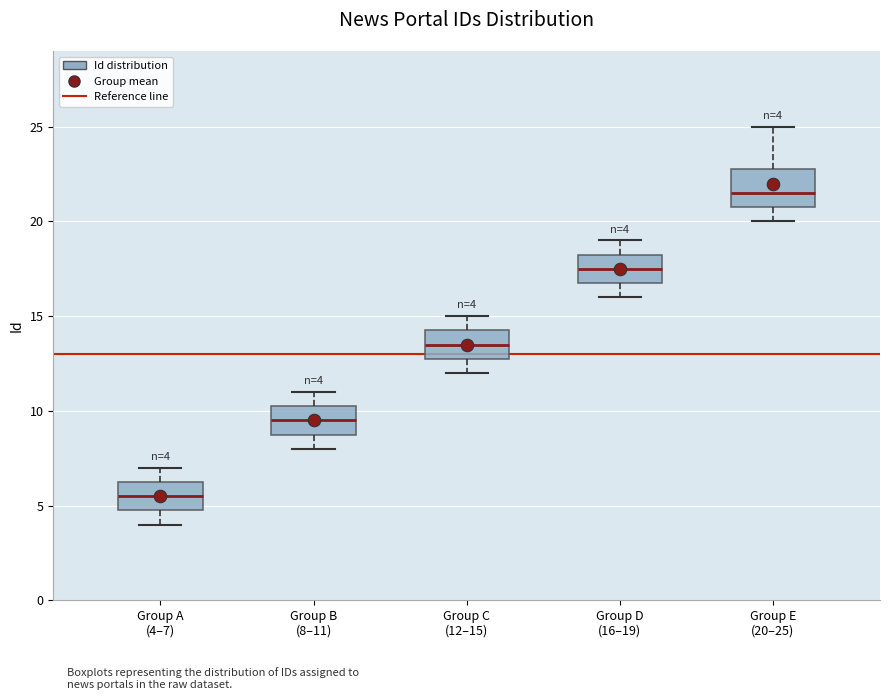

Which box's median line is the lowest?

Group A (4–7)